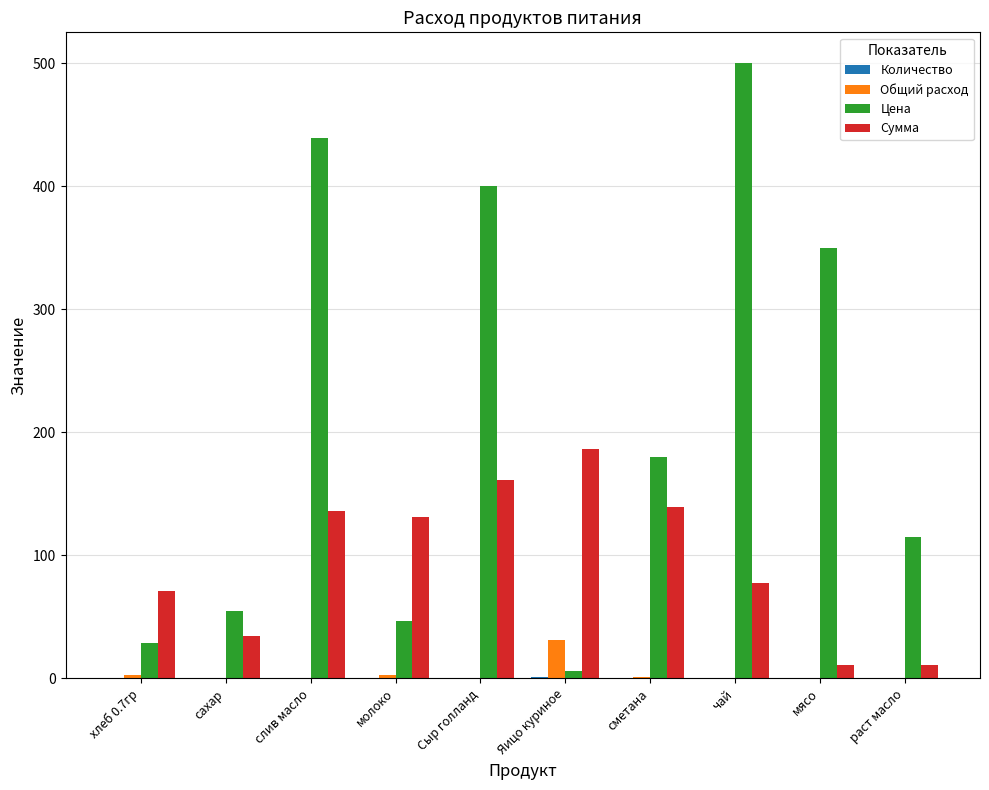

What is the greatest value displayed?

500.0